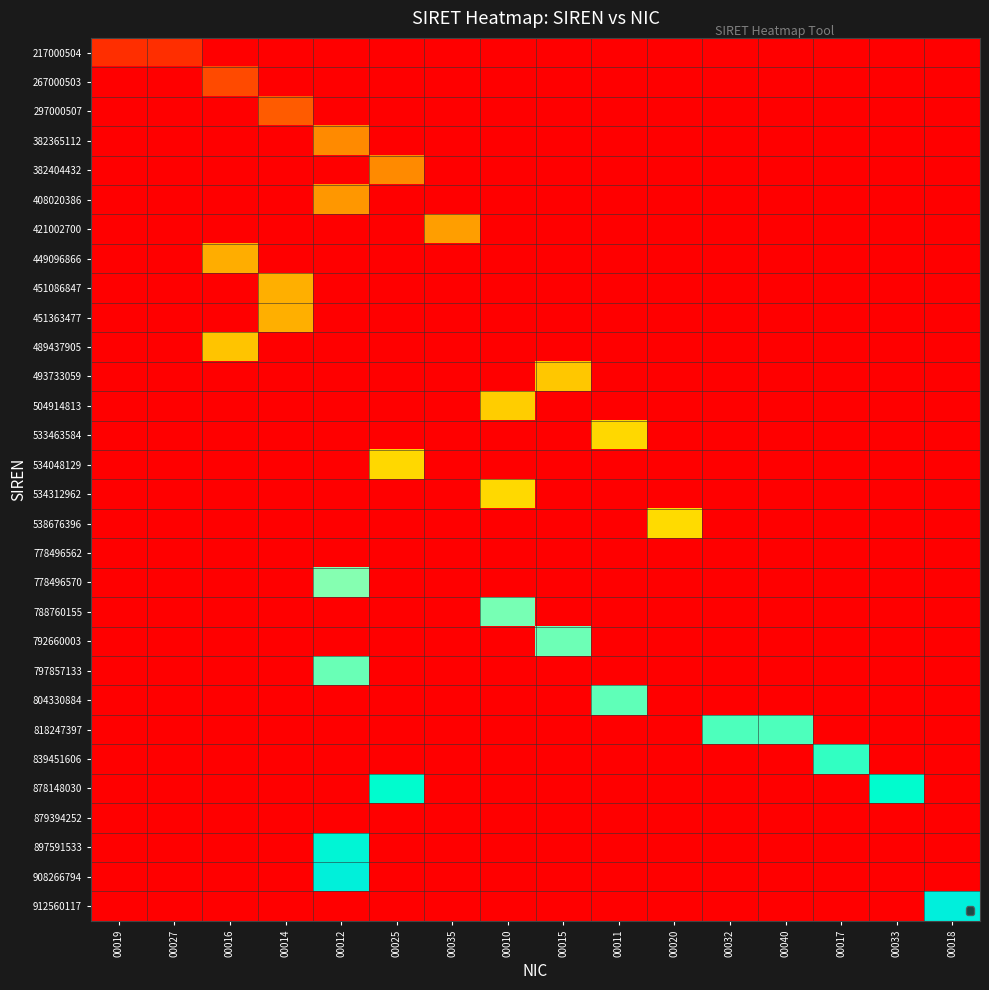

List the series in order of their peak value, highest first.

912560117, 908266794, 897591533, 878148030, 839451606, 818247397, 804330884, 797857133, 792660003, 788760155, 778496570, 538676396, 534312962, 534048129, 533463584, 504914813, 493733059, 489437905, 451363477, 451086847, 449096866, 421002700, 408020386, 382404432, 382365112, 297000507, 267000503, 217000504, 778496562, 879394252